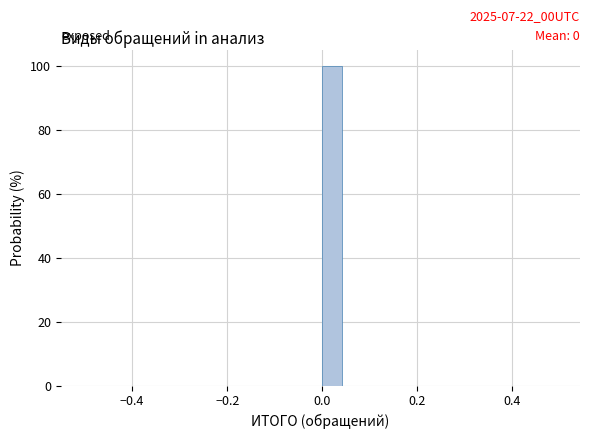

Around what value on the x-axis is the tallest bar? Give the approximate position of its centre, as read against the axis.

0.02